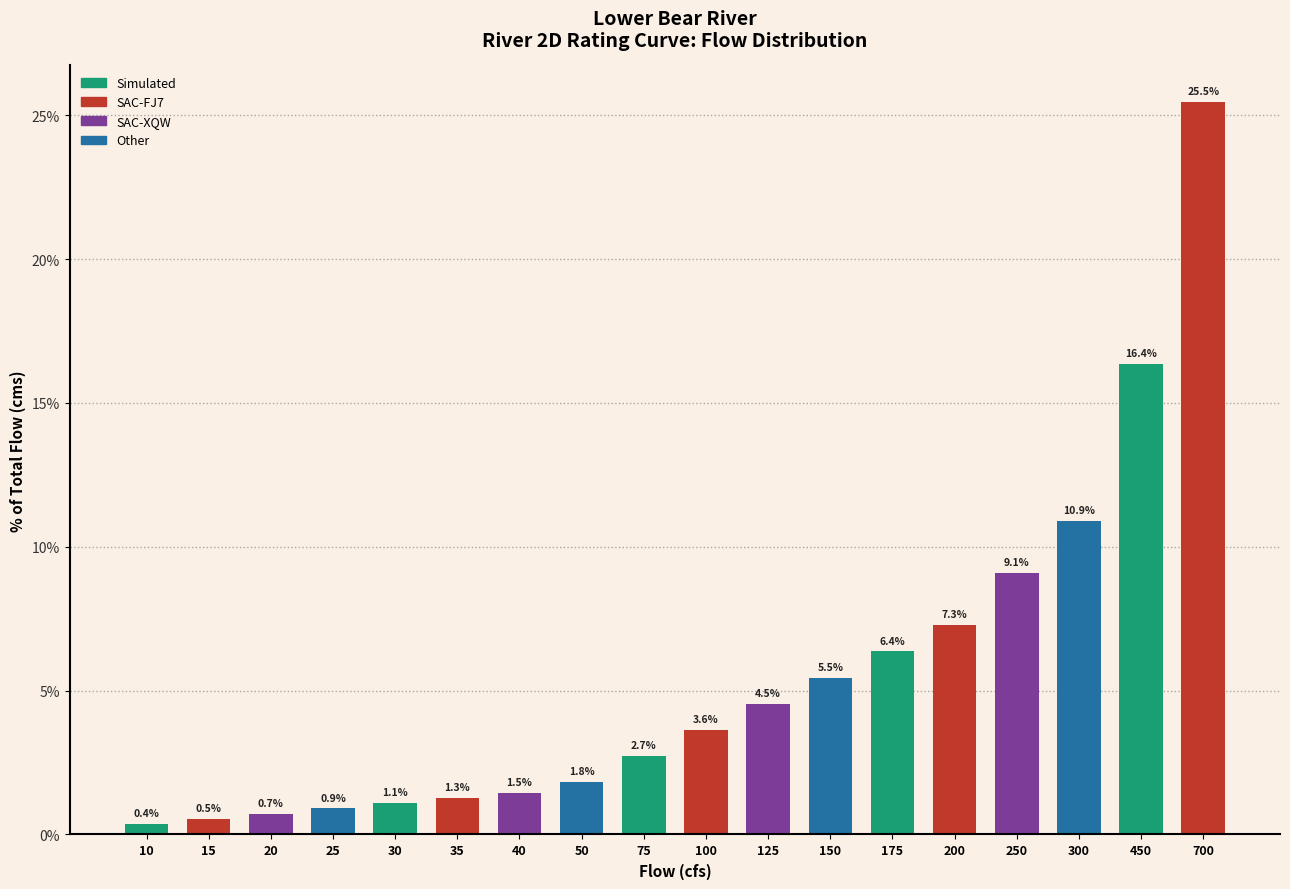

Reading right to left, what are all the values shown in this chart?

25.5	16.4	10.9	9.1	7.3	6.4	5.5	4.5	3.6	2.7	1.8	1.5	1.3	1.1	0.9	0.7	0.5	0.4